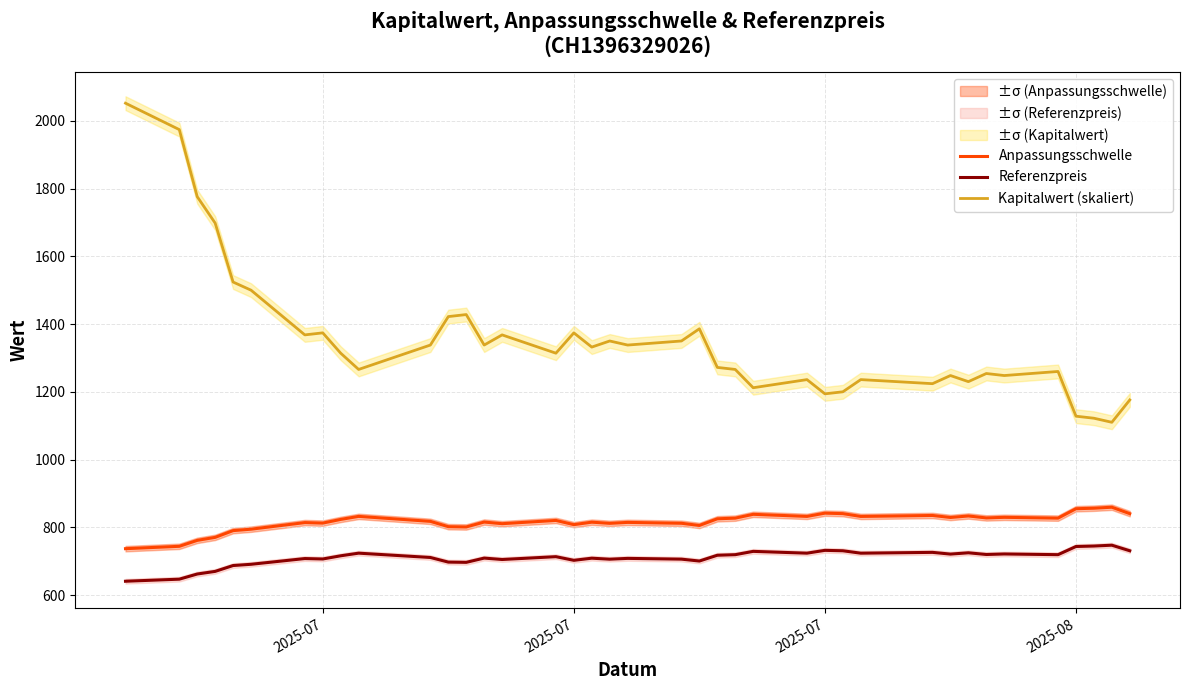

Which series has the largest total across all categories?

Kapitalwert (skaliert)